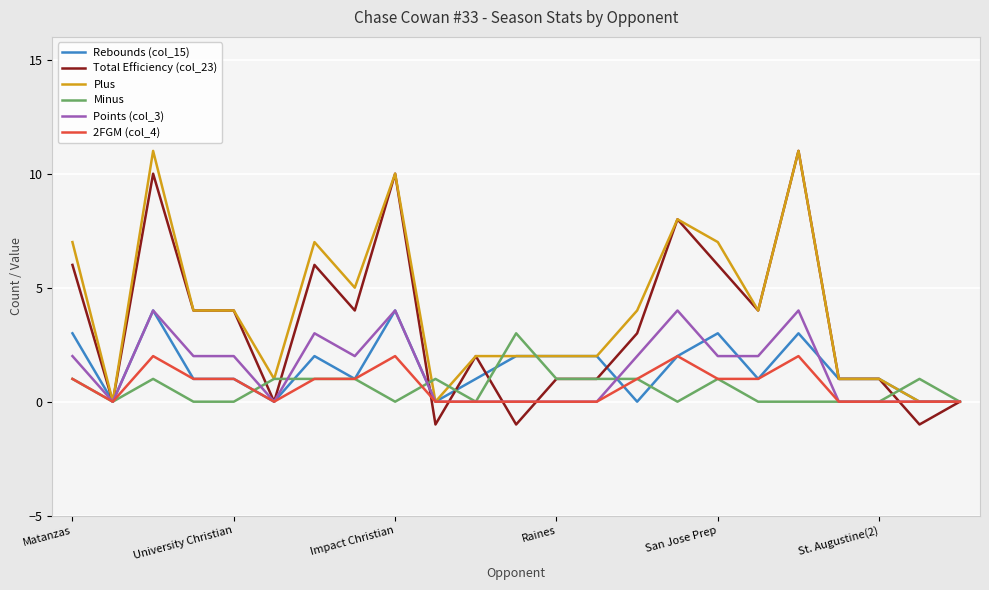

Where is Points (col_3) nearest to the value 2?

Matanzas